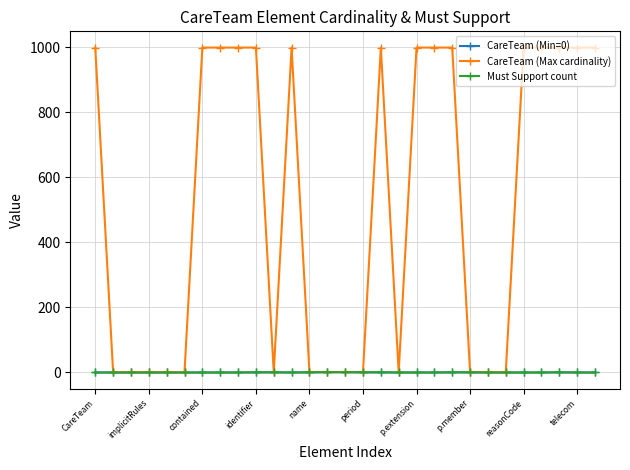

Which series has the largest range (max minus min)?

CareTeam (Max cardinality)